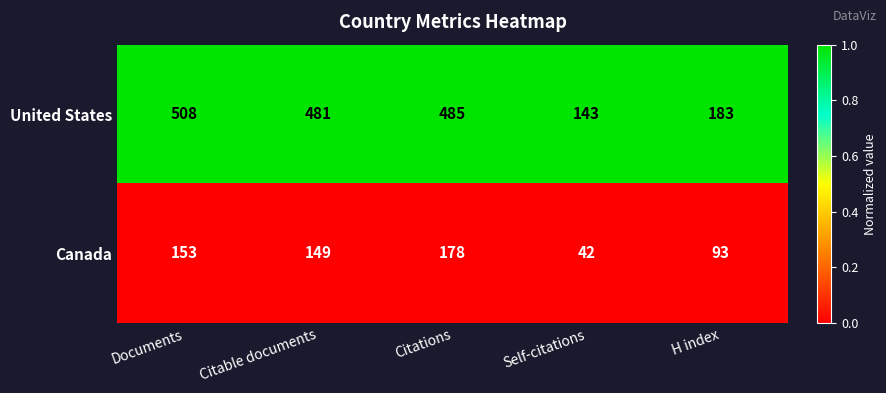

Reading left to right, list all the values displayed in this chart.

United States: 508	481	485	143	183
Canada: 153	149	178	42	93